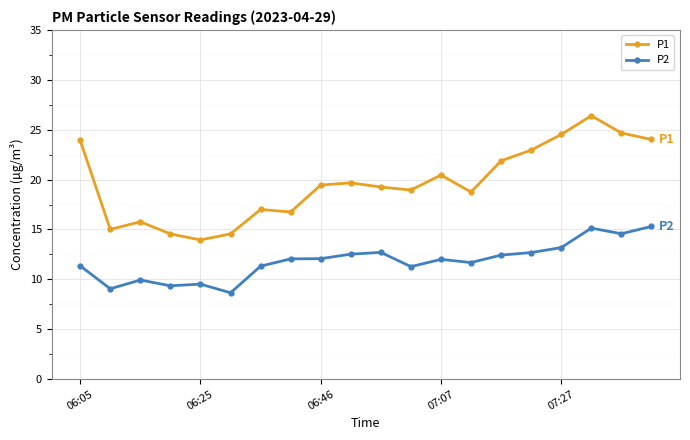

True or false: P1 and P2 cross at least once.

False